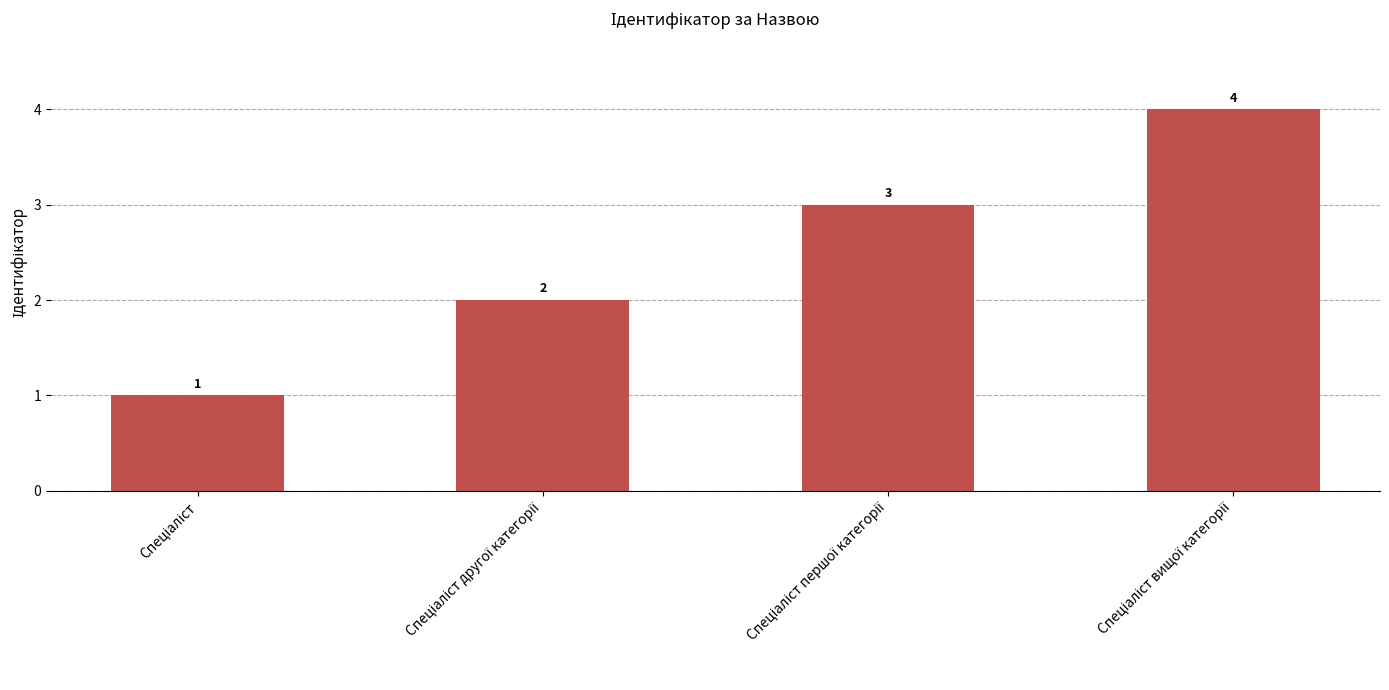

What is the value of the 4th bar from the left?

4